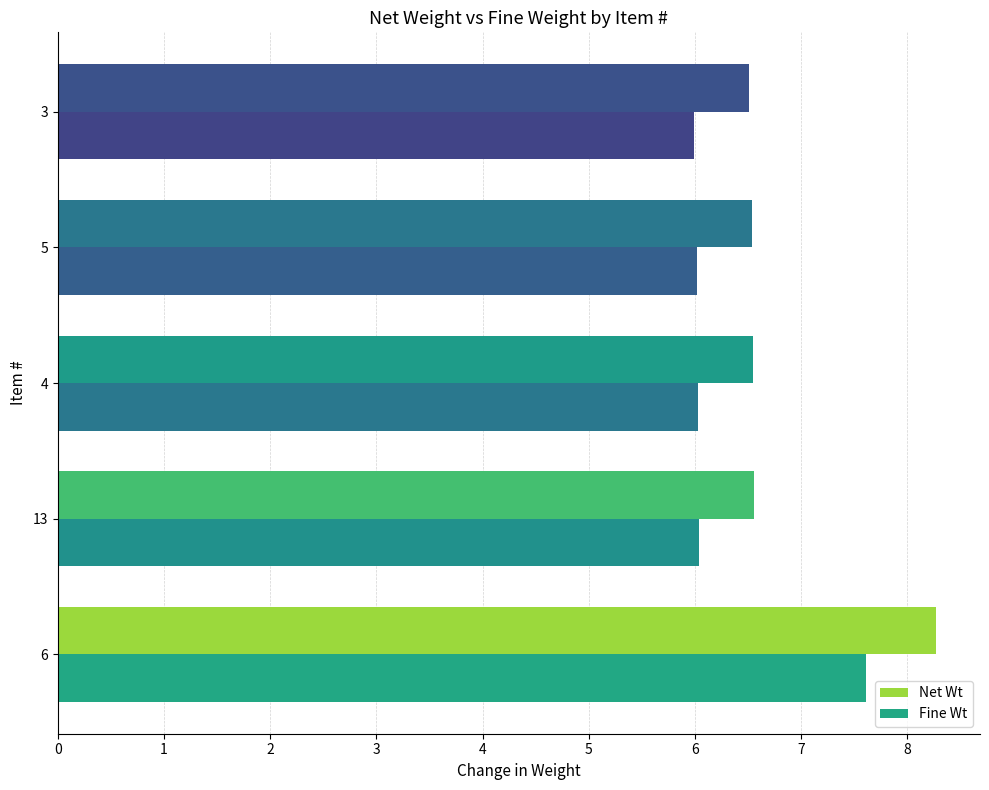

What is the sum of all Fine Wt values?

31.7